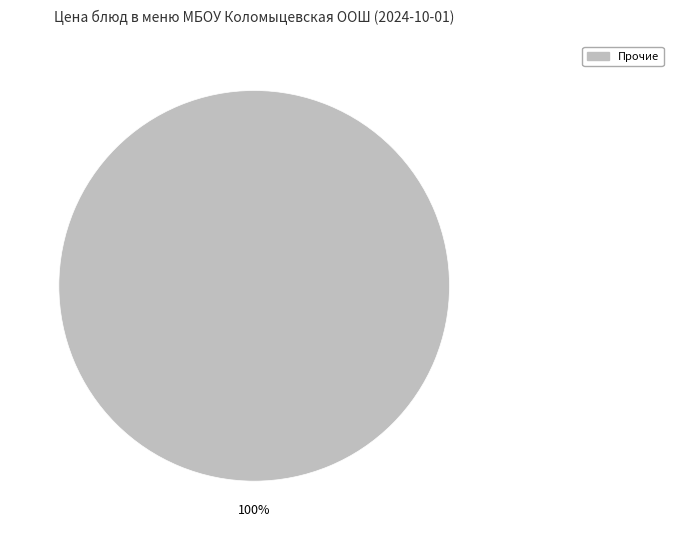

Does any single category account for the majority?

Yes